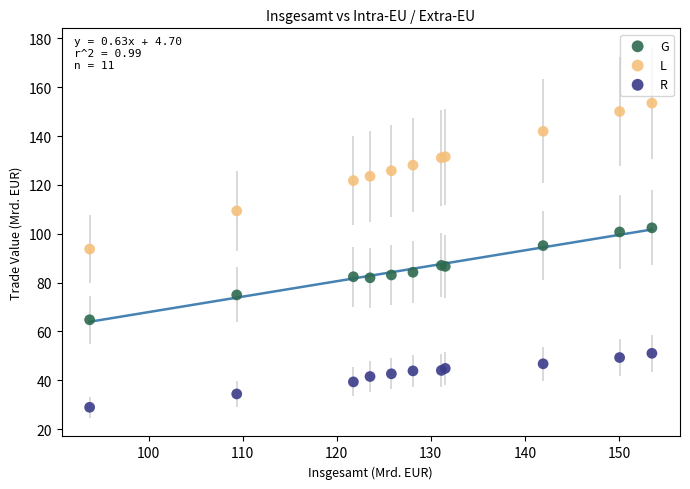

Which series contains the highest Y value?

L